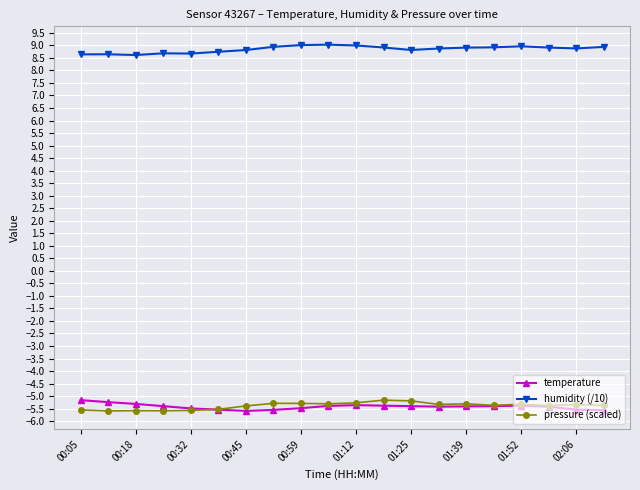

True or false: temperature and humidity (/10) cross at least once.

False